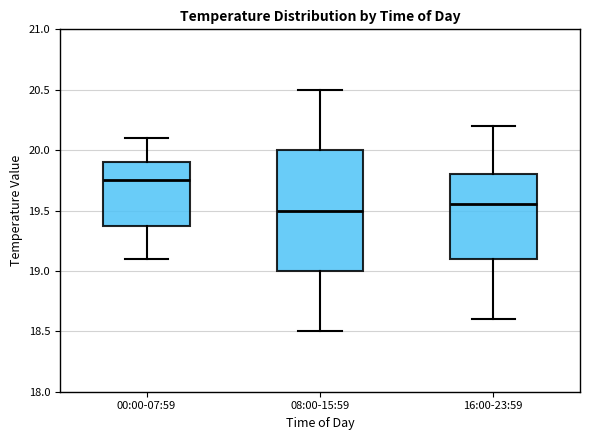

Which box is the tallest, from its lower edge to its upper edge?

08:00-15:59